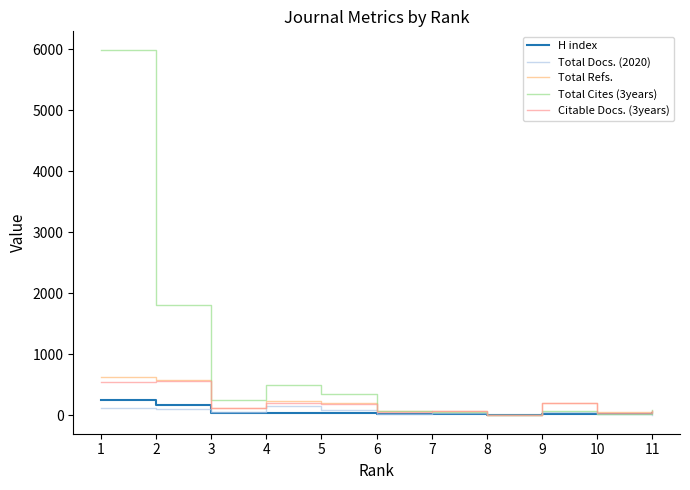

Where is Total Cites (3years) nearest to the value 2996?

2